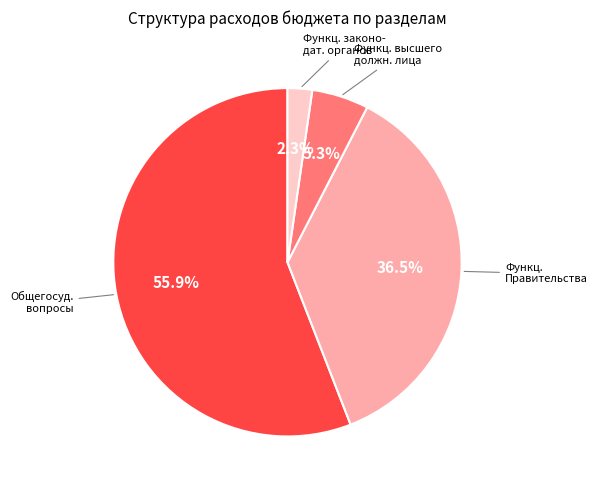

How many segments does this pie chart have?

4